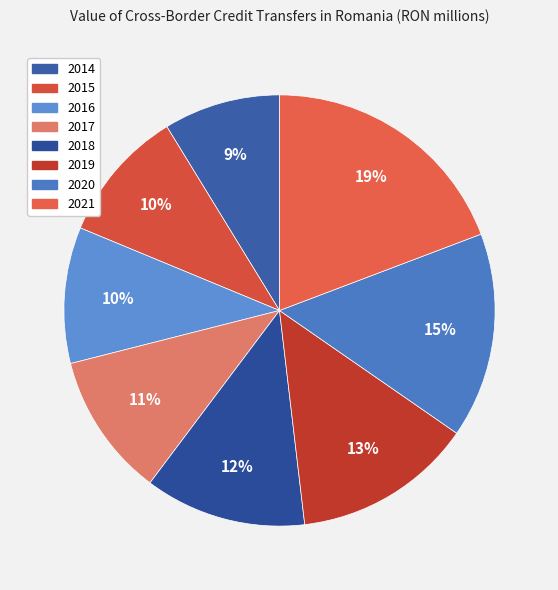

Approximately how many times larger is the value at 2018 compared to 2019?

0.9